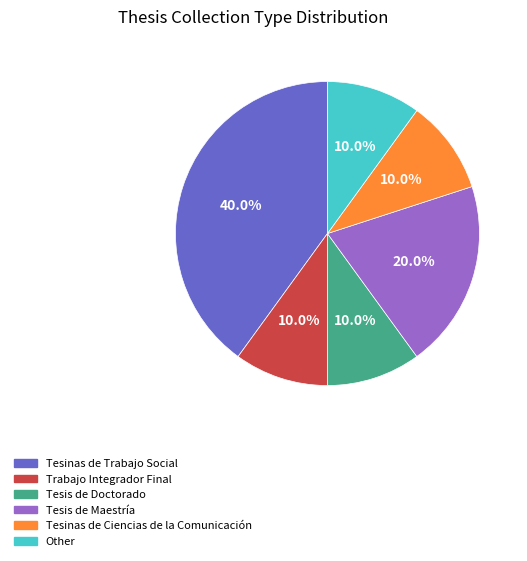

To the nearest percent, what is the average slice percentage?

17%